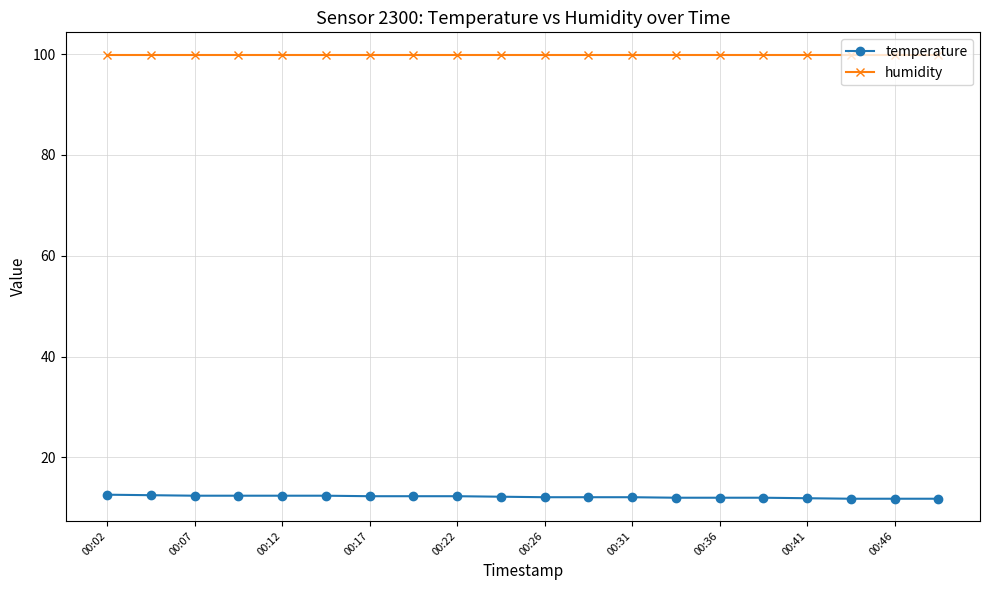

List the series in order of their overall mean, highest first.

humidity, temperature